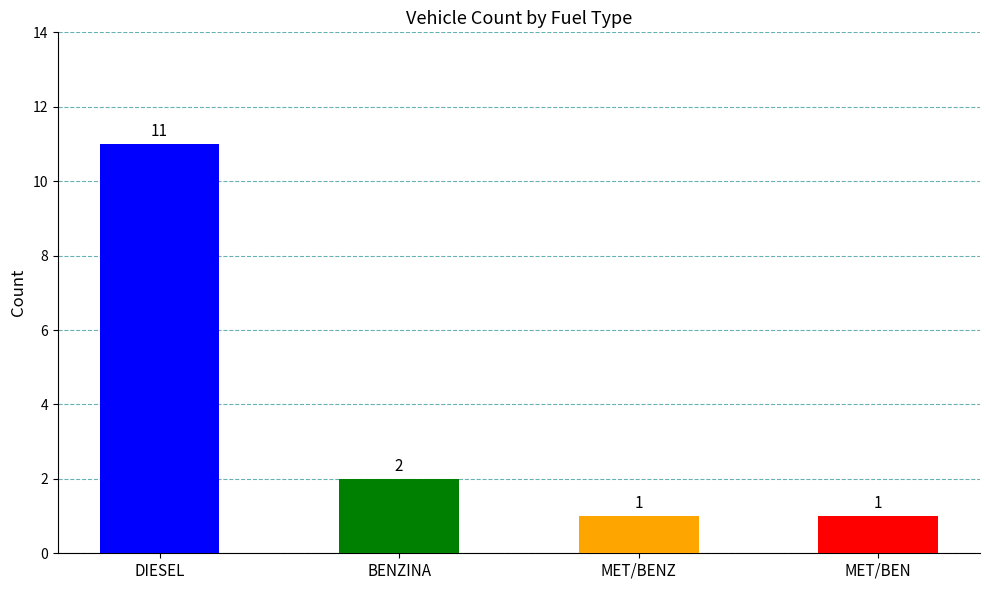

Rank the categories by value from highest to lowest.

DIESEL, BENZINA, MET/BENZ, MET/BEN